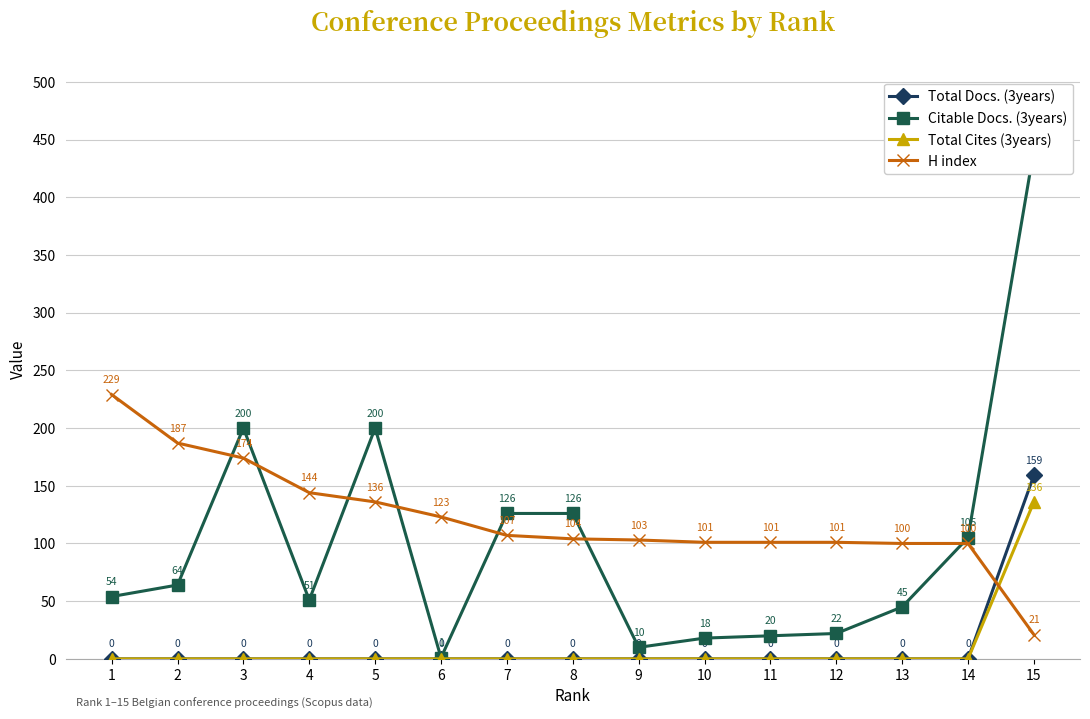

How many lines are shown in the chart?

4